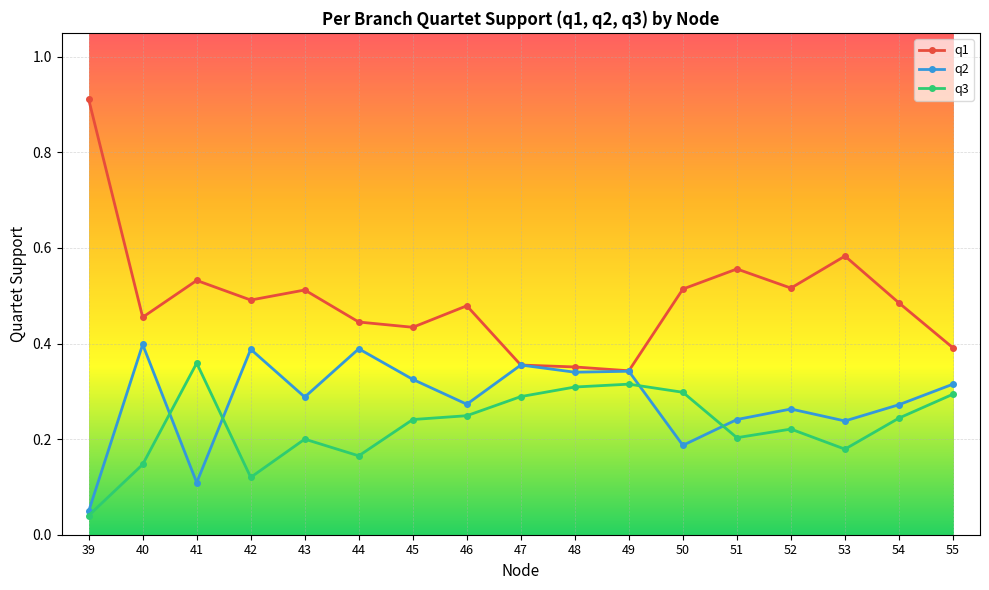

True or false: q1 has more than 2 points higher than both neighbors.

True